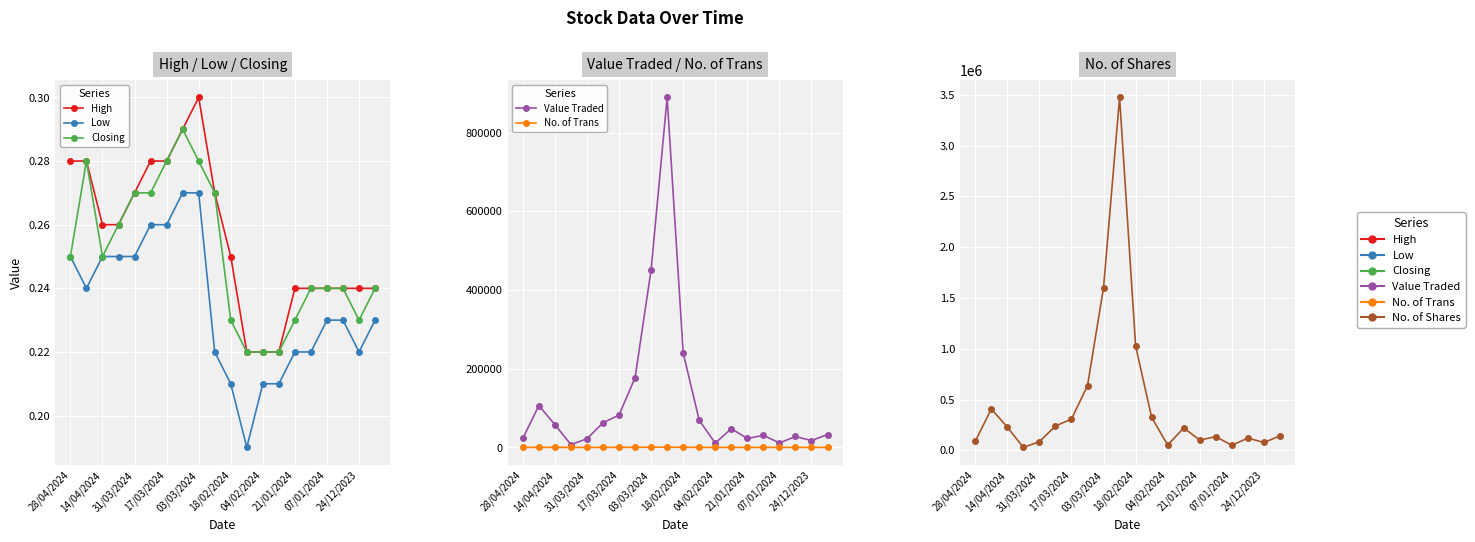

The value of Value Traded at 24/12/2023 is 17513.0. True or false?

True